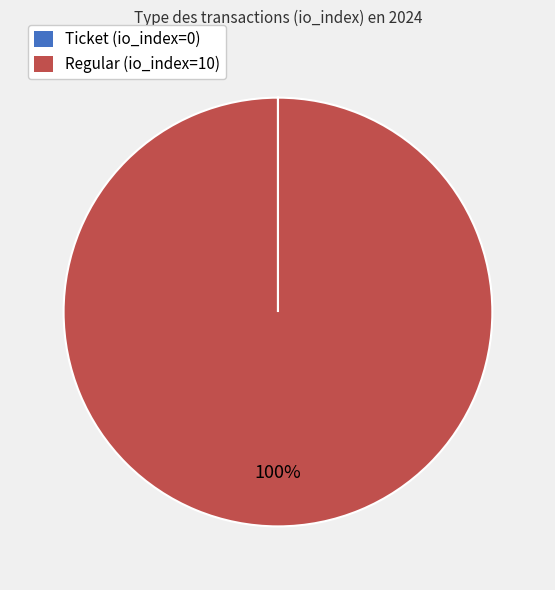

Is there a majority slice in this chart?

Yes